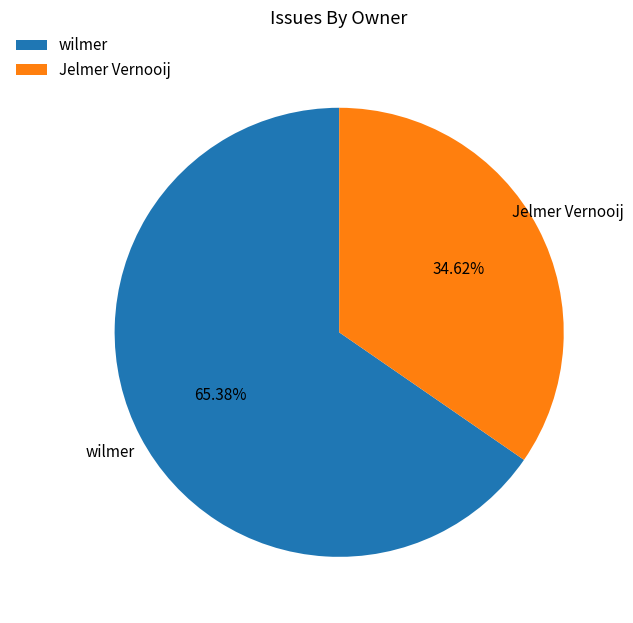

To the nearest percent, what is the difference between the largest and smallest slice percentages?

31%